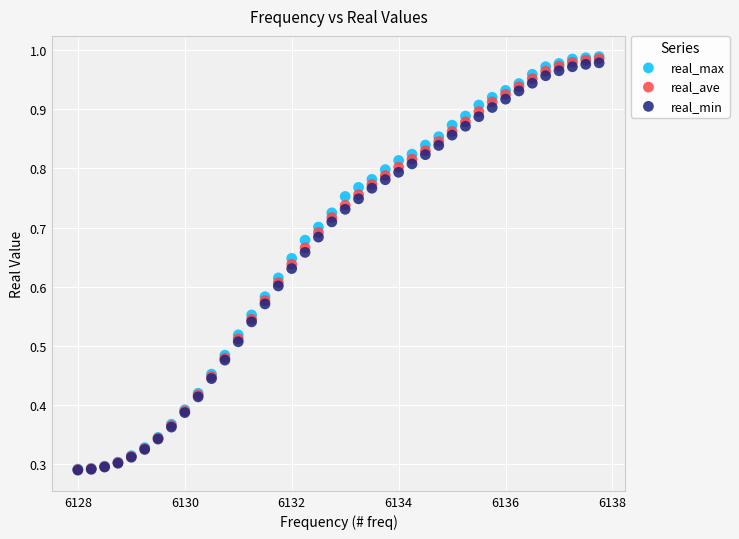

What are all the series names shown in the legend?

real_max, real_ave, real_min